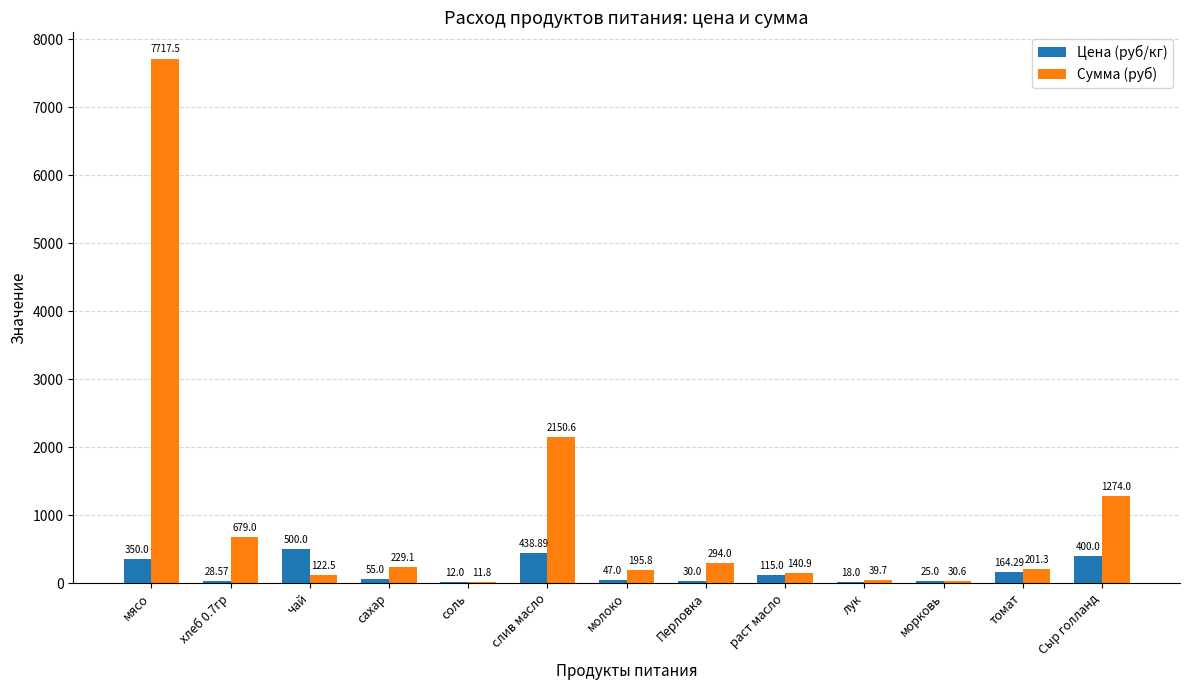

What is the difference between the Цена (руб/кг) values at слив масло and чай?

61.1